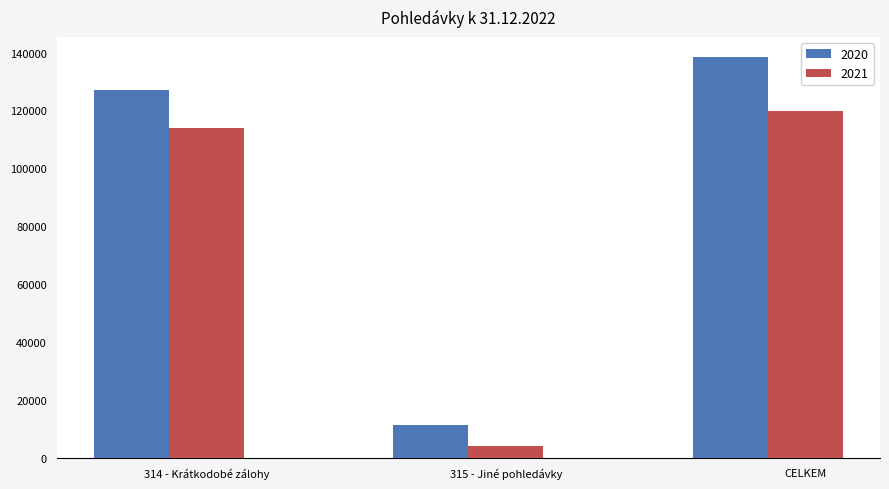

What is the average value of the 2020 series?

92295